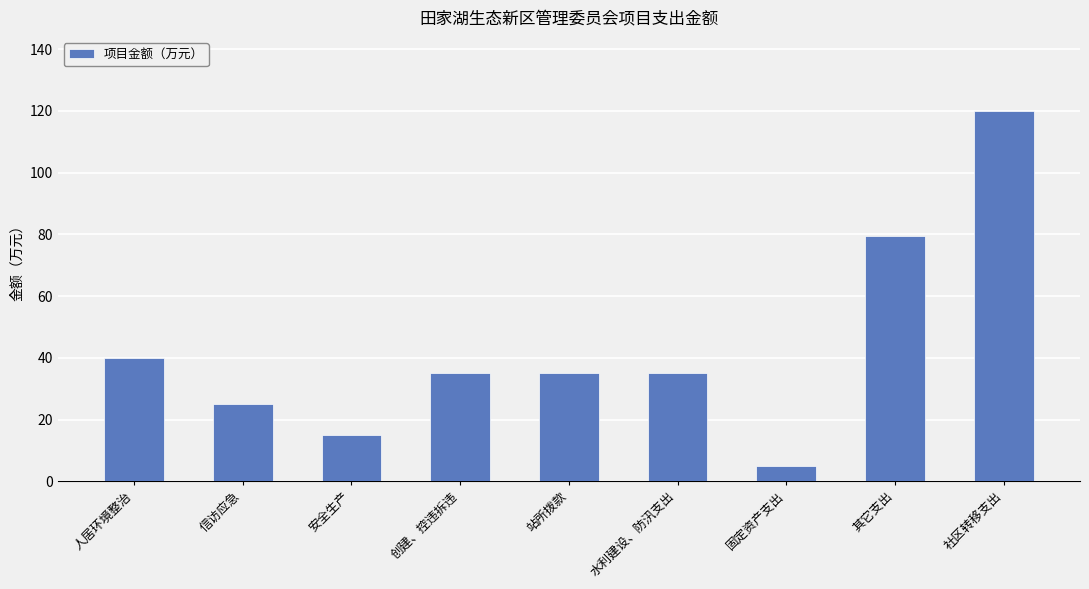

Does the chart contain any negative values?

No